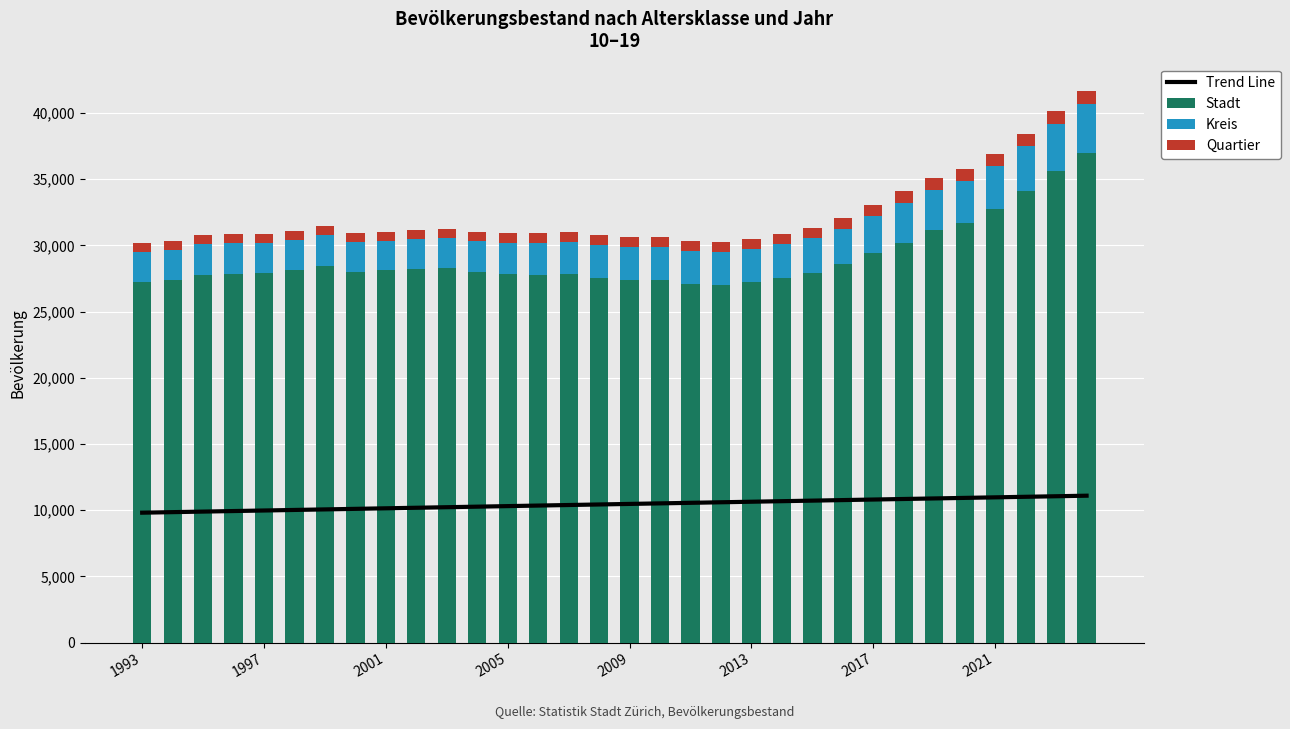

Does the chart contain any negative values?

No